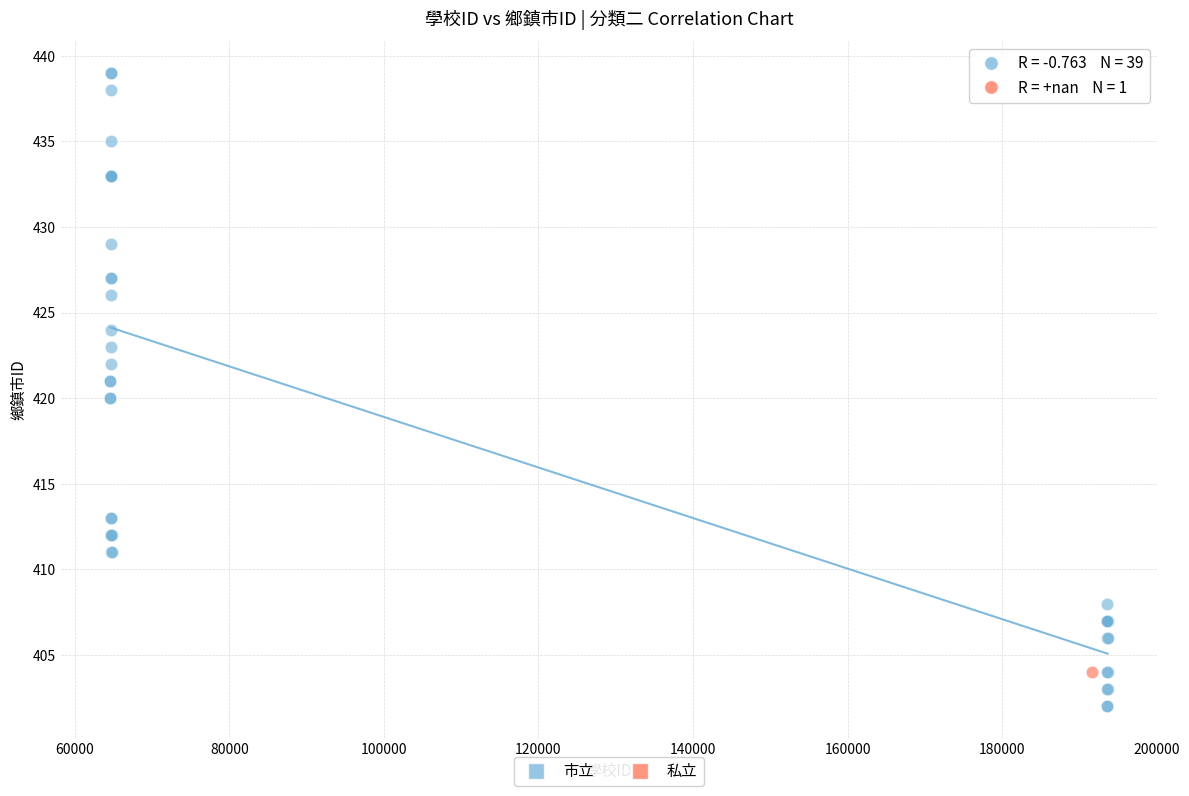

What are all the series names shown in the legend?

市立, 私立